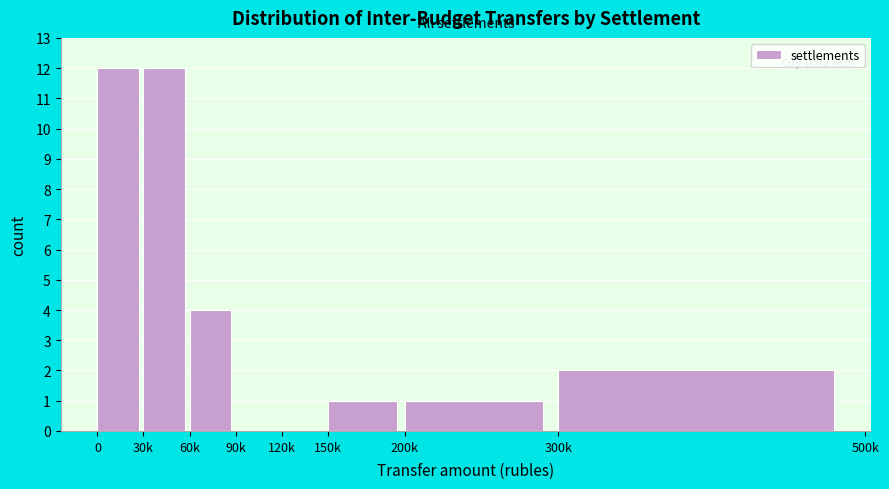

At which label is the value closest to 6?

60k